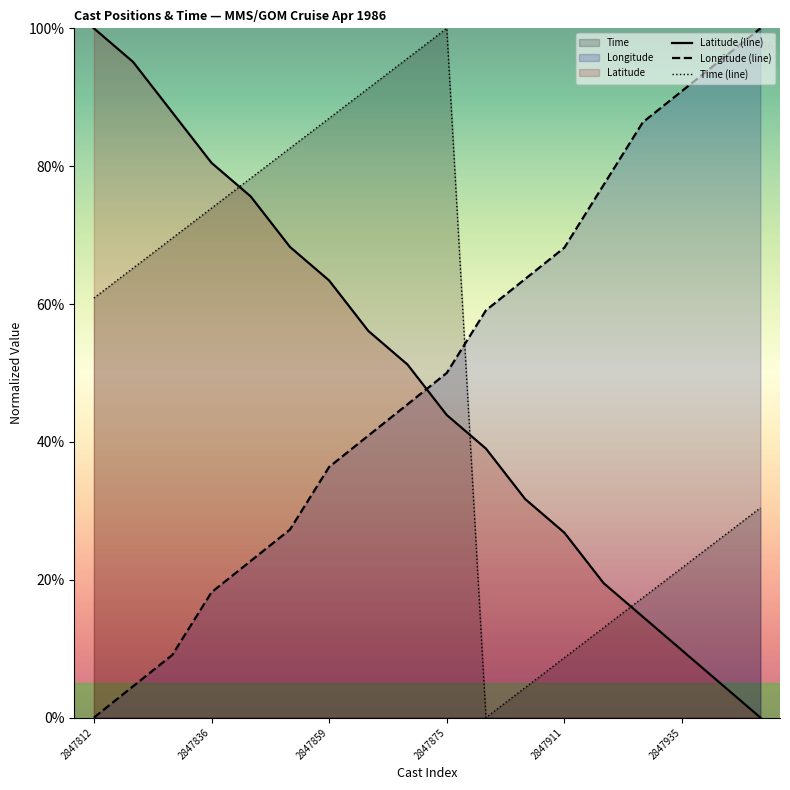

How many intersections are there between Latitude and Time?

3